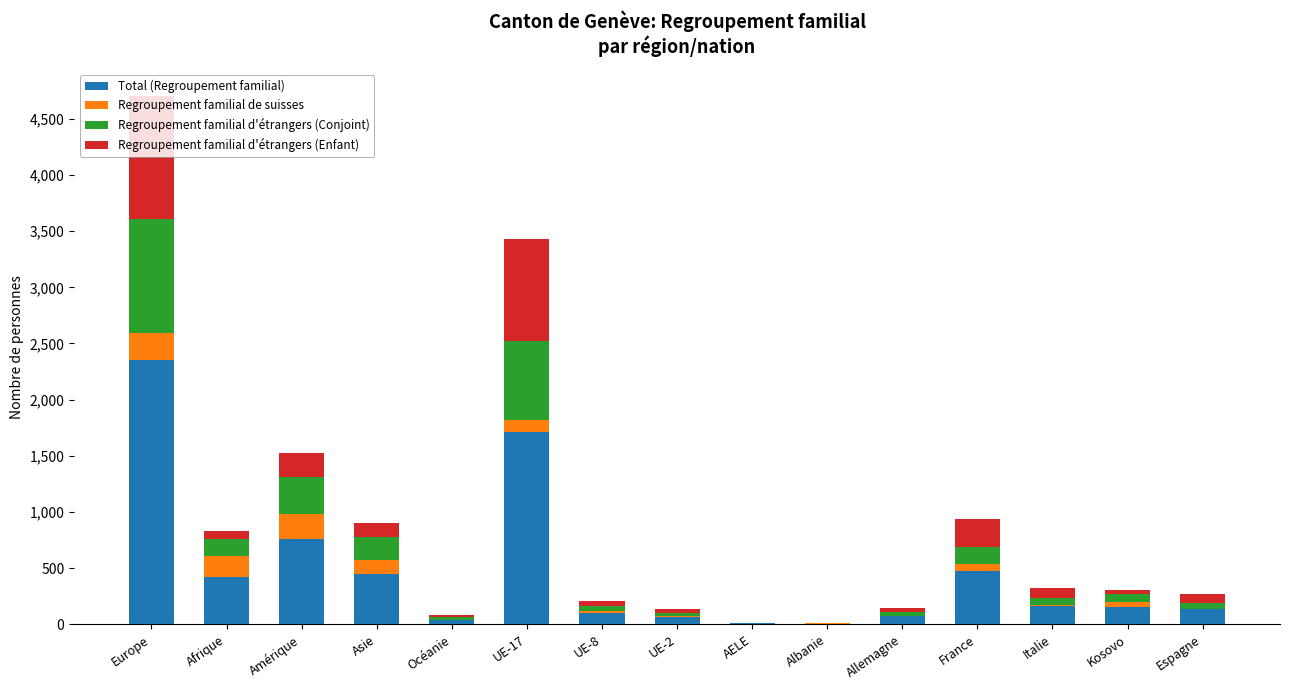

The Total (Regroupement familial) series shows 152 at Kosovo. True or false?

True